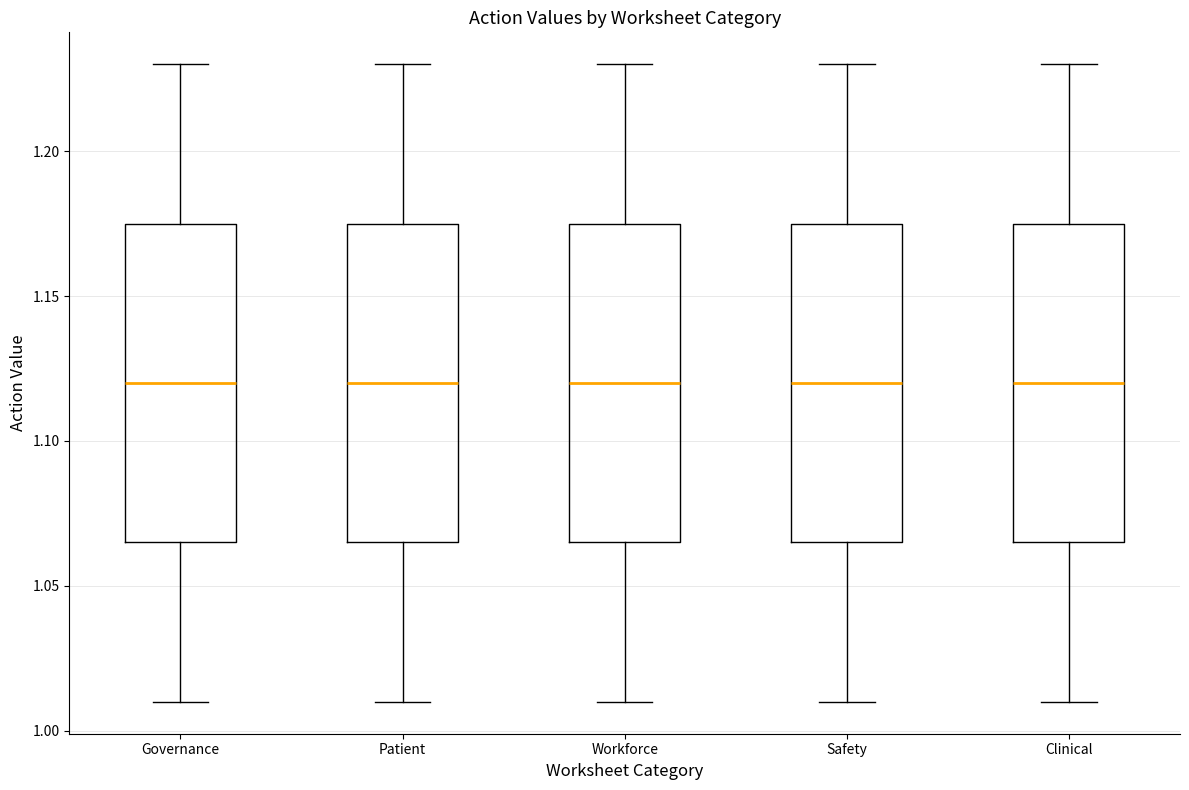

Reading left to right, transcribe this box plot: for each box, give where its median line is, the range the box spans, and where its two whiskers end, as read against the y-axis. The values are not printed on the chart, so give them approximately, as read against the axis.

Governance: median 1.120, box 1.065 to 1.175, whiskers 1.010 to 1.230
Patient: median 1.120, box 1.065 to 1.175, whiskers 1.010 to 1.230
Workforce: median 1.120, box 1.065 to 1.175, whiskers 1.010 to 1.230
Safety: median 1.120, box 1.065 to 1.175, whiskers 1.010 to 1.230
Clinical: median 1.120, box 1.065 to 1.175, whiskers 1.010 to 1.230